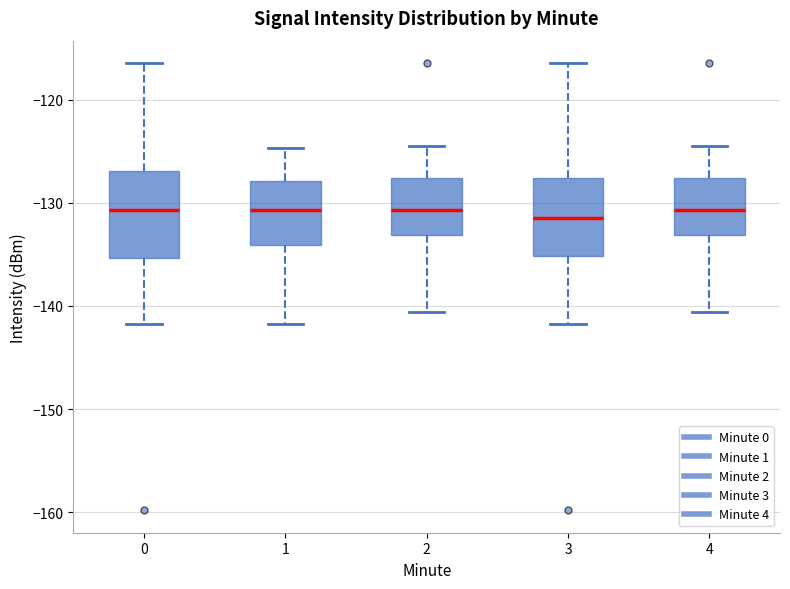

Reading left to right, read every box against the y-axis: the position of its median line, the range the box covers, and the ends of its whiskers. The values are not printed on the chart, so give them approximately, as read against the axis.

0: median -131, box -135 to -127, whiskers -142 to -116
1: median -131, box -134 to -128, whiskers -142 to -125
2: median -131, box -133 to -128, whiskers -141 to -124
3: median -131, box -135 to -128, whiskers -142 to -116
4: median -131, box -133 to -128, whiskers -141 to -124